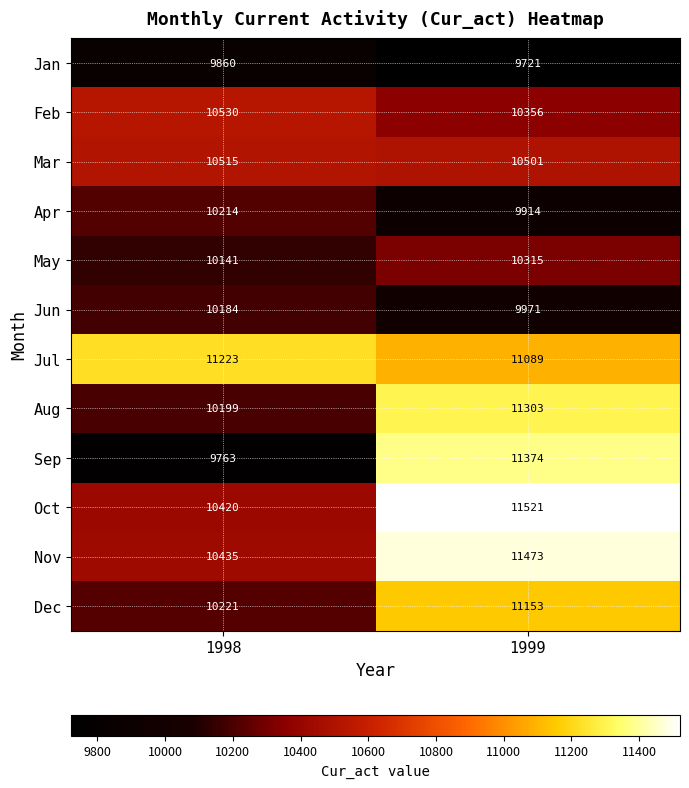

What is the maximum value shown in the chart?

11521